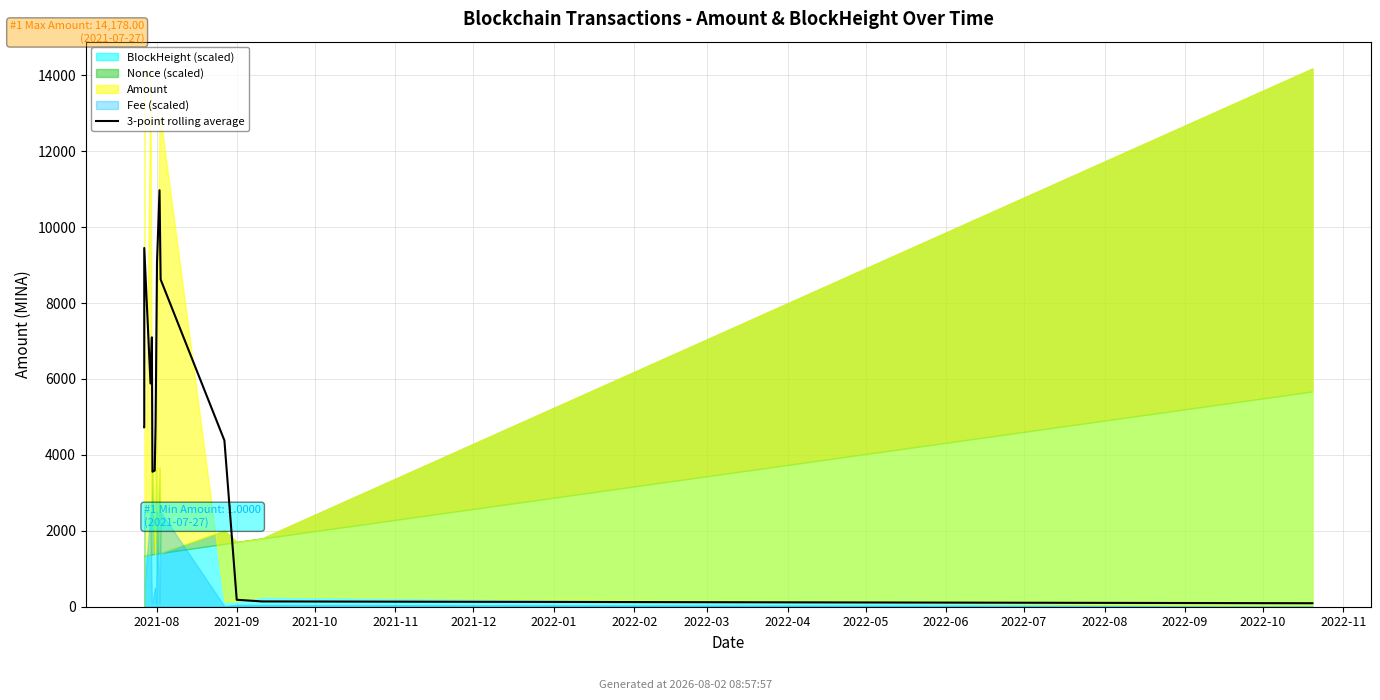

Reading left to right, transcribe all the data shown in this chart.

4726.3	4726.3	9451.7	5881.7	7097.0	3557.0	3586.6	4766.7	5976.0	9079.3	10973.0	8622.1	4380.6	183.3	139.5	92.0